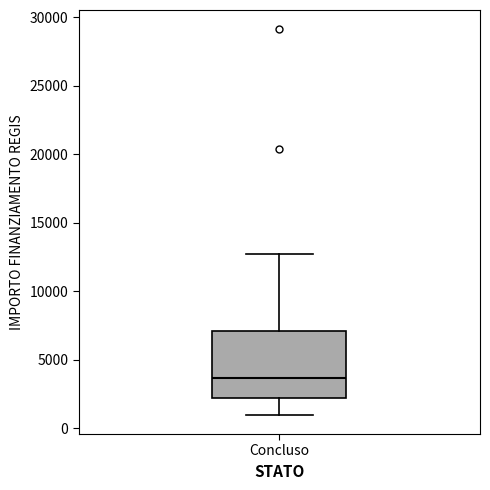

Read this box plot against the y-axis: the position of the median line, the range covered by the box, and the ends of both whiskers. The values are not printed on the chart, so give them approximately, as read against the axis.

median 3500, box 2000 to 7000, whiskers 1000 to 12500